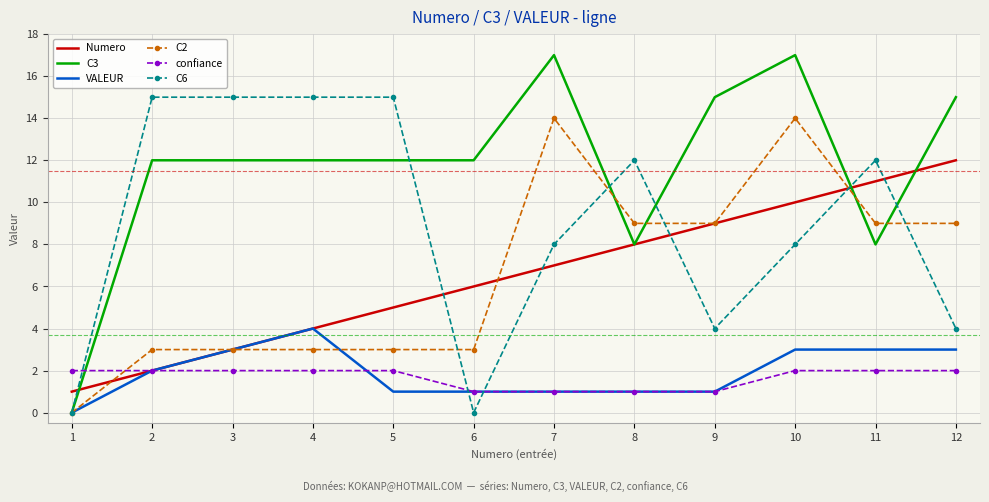

Which series has the largest range (max minus min)?

C3